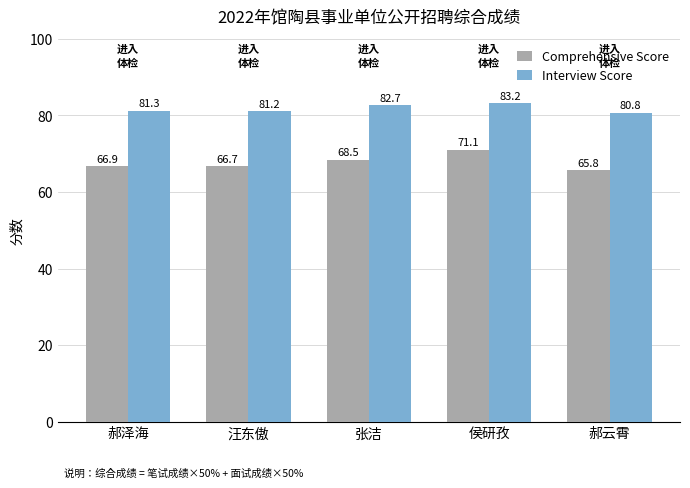

Reading right to left, extract all data points from this chart.

Comprehensive Score: 65.8	71.1	68.5	66.7	66.9
Interview Score: 80.8	83.2	82.7	81.2	81.3